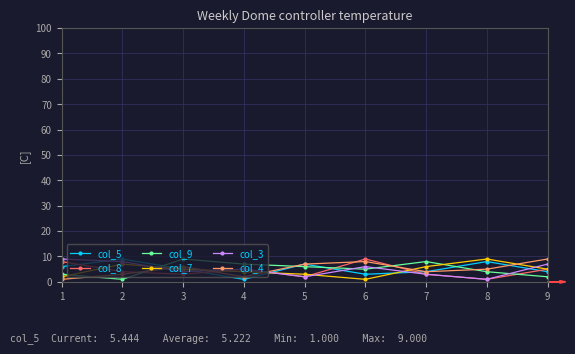

List the labels in order of col_3 value, smallest first.

8, 5, 7, 3, 4, 6, 9, 2, 1